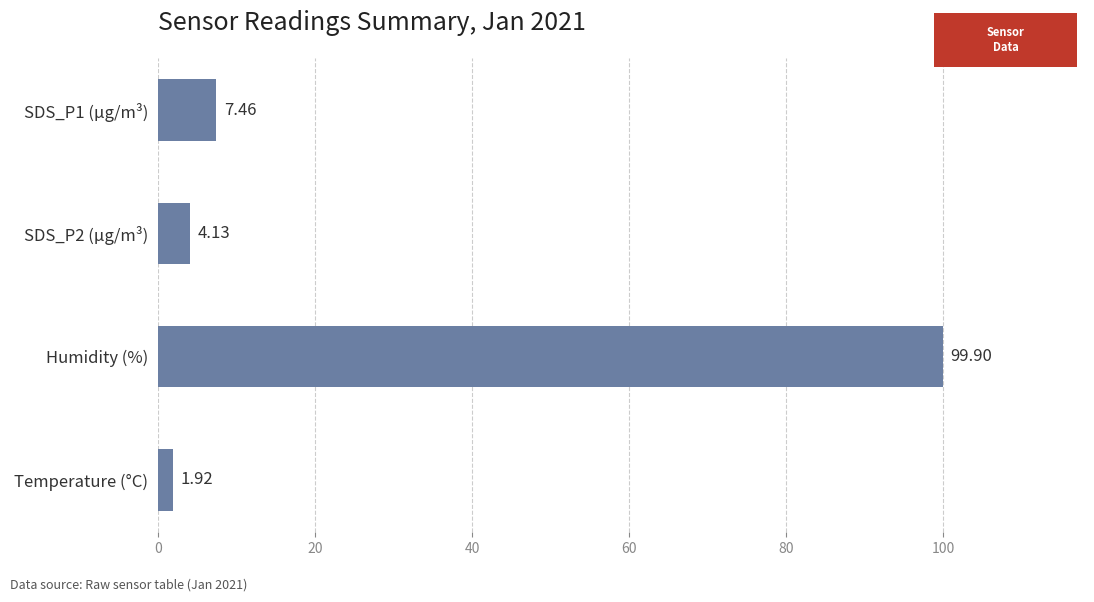

Between Humidity (%) and SDS_P1 (µg/m³), which is larger?

Humidity (%)